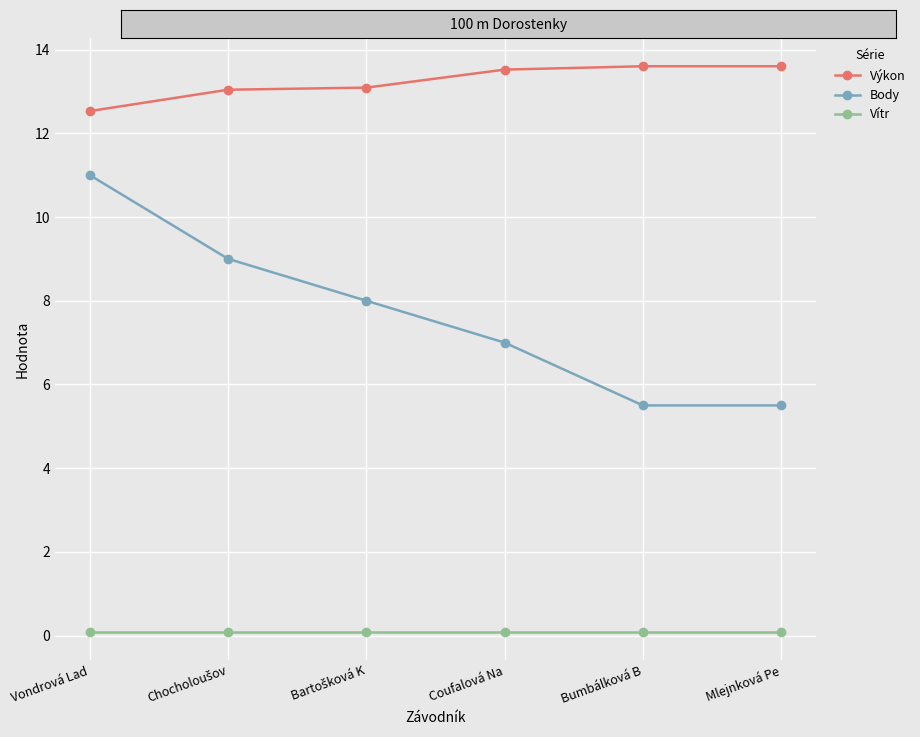

What is the sum of all Vítr values?

0.6